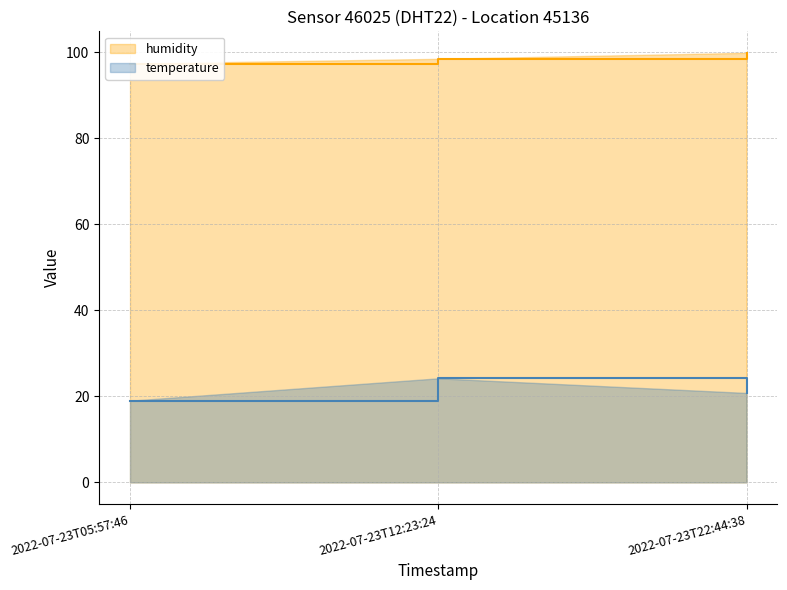

Rank the series by their maximum value, from highest to lowest.

humidity, temperature